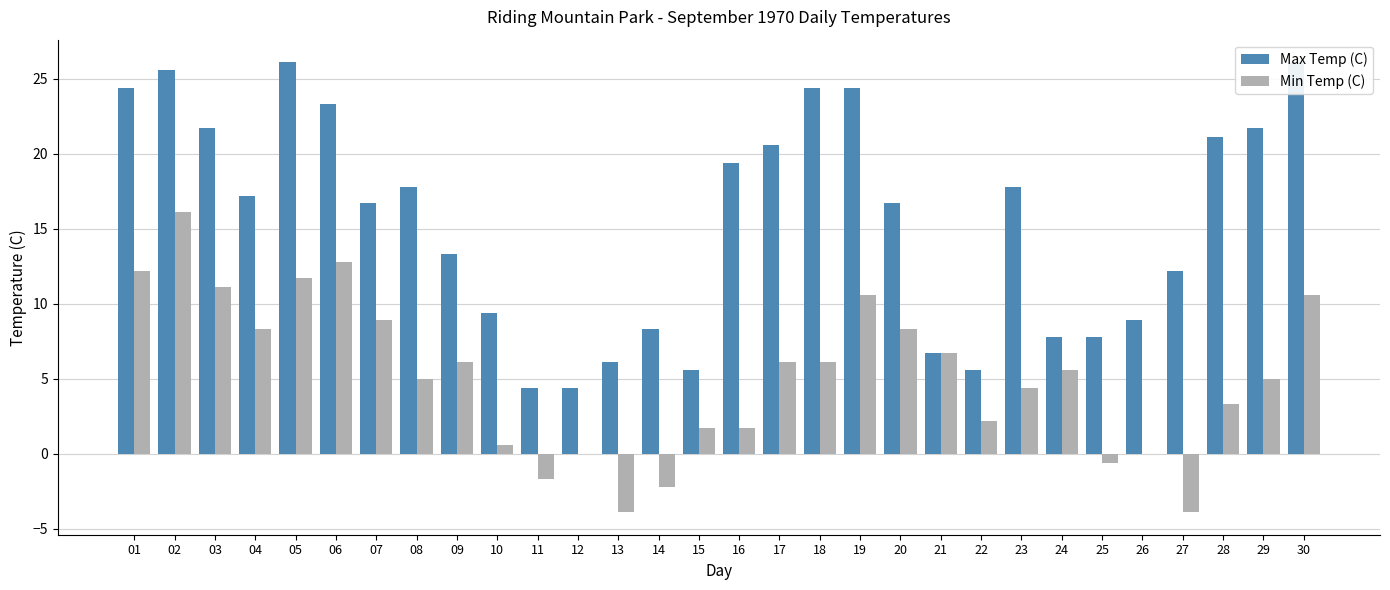

How many bars are there in each group?

2